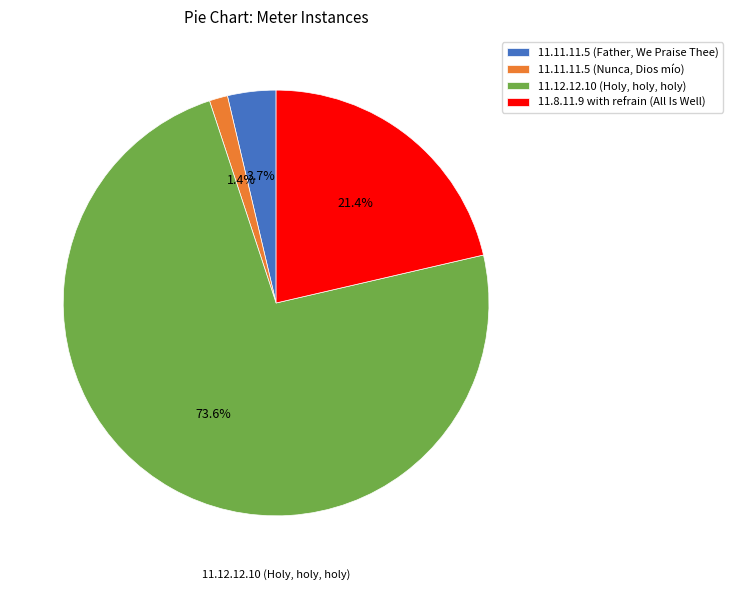

What is the smallest slice in the pie chart?

11.11.11.5 (Nunca, Dios mío)